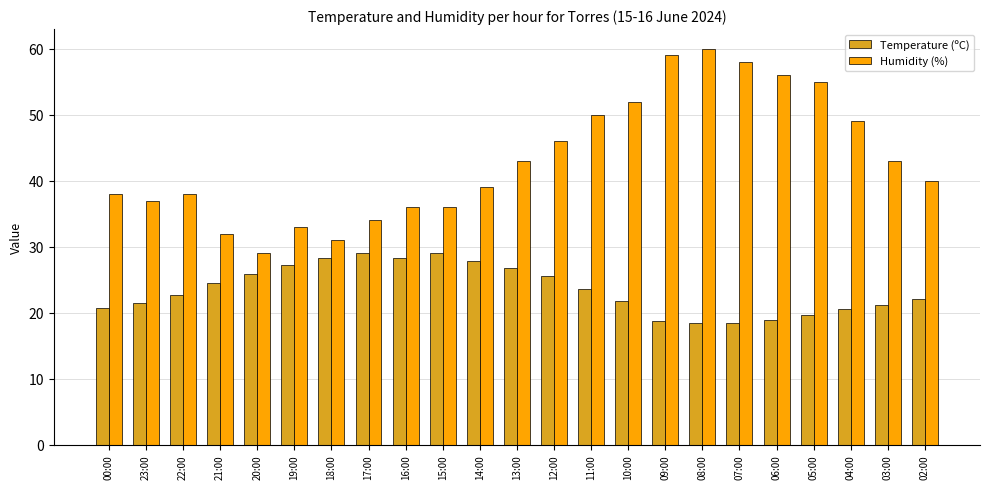

Rank the series by their average value, from highest to lowest.

Humidity (%), Temperature (ºC)